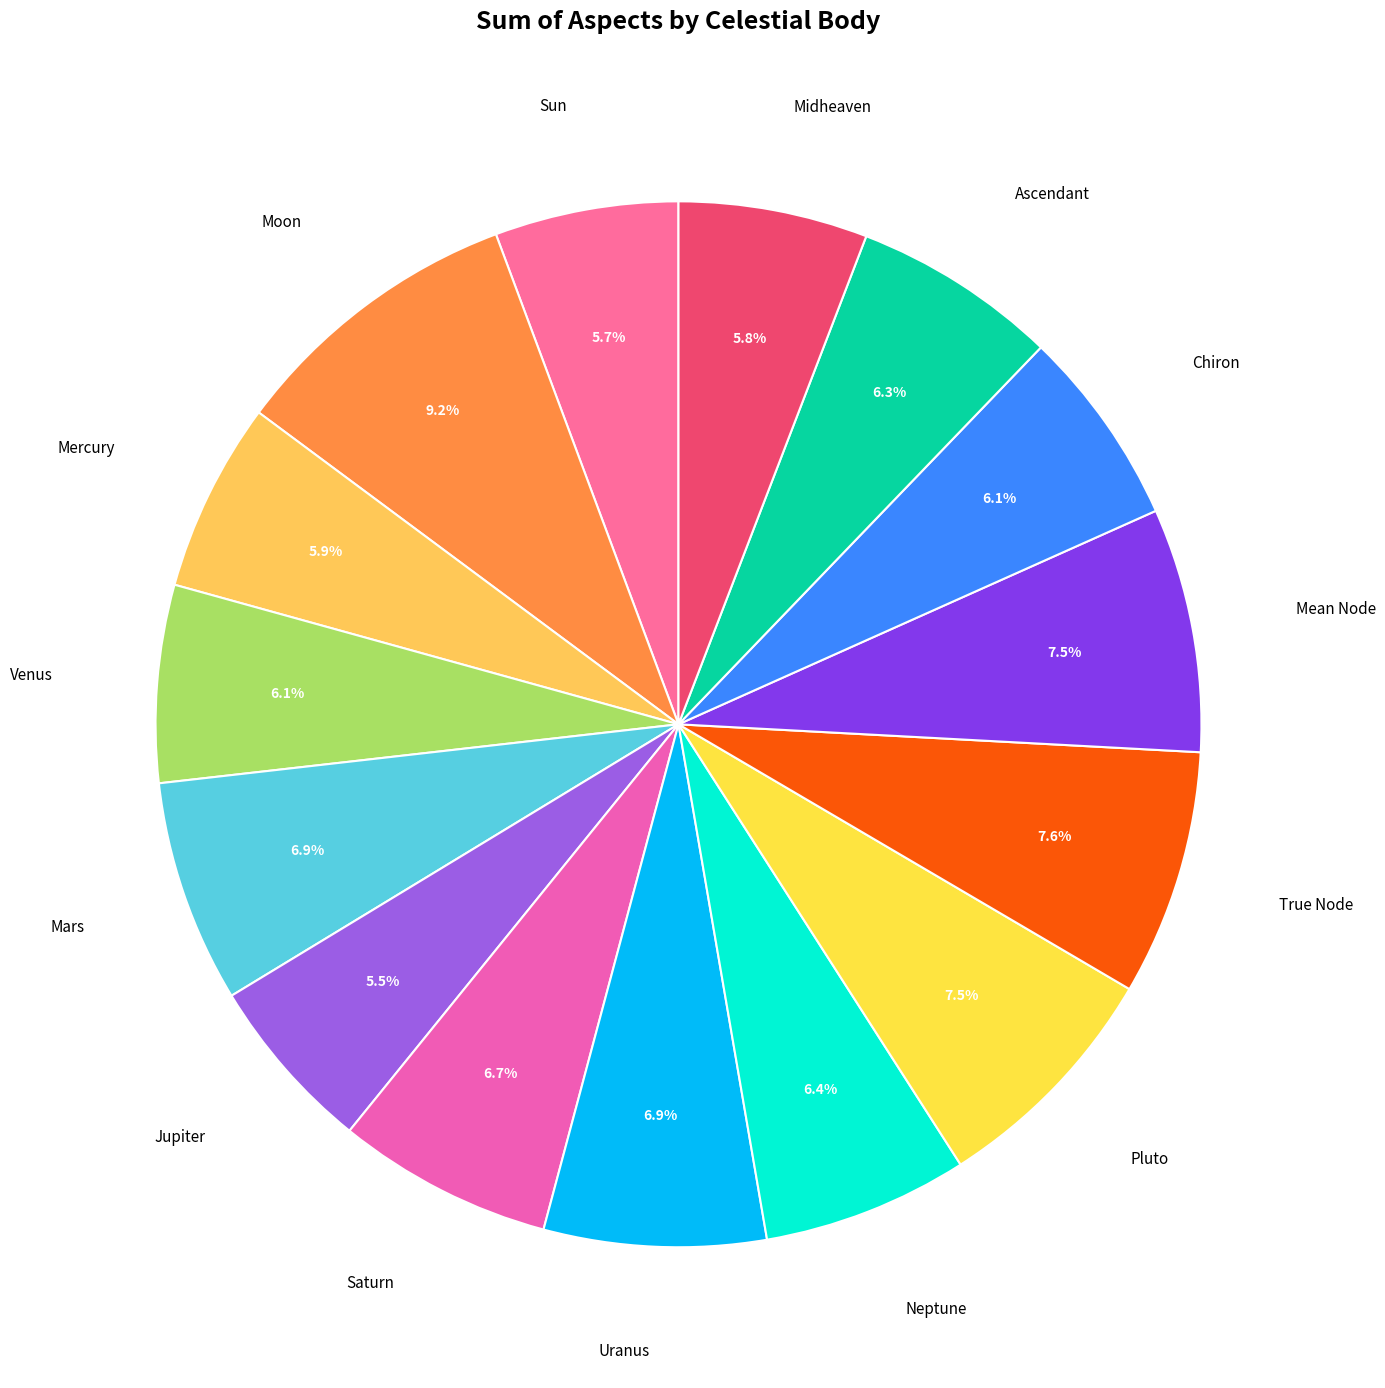

Rank the categories by value from highest to lowest.

Moon, True Node, Mean Node, Pluto, Mars, Uranus, Saturn, Neptune, Ascendant, Chiron, Venus, Mercury, Midheaven, Sun, Jupiter